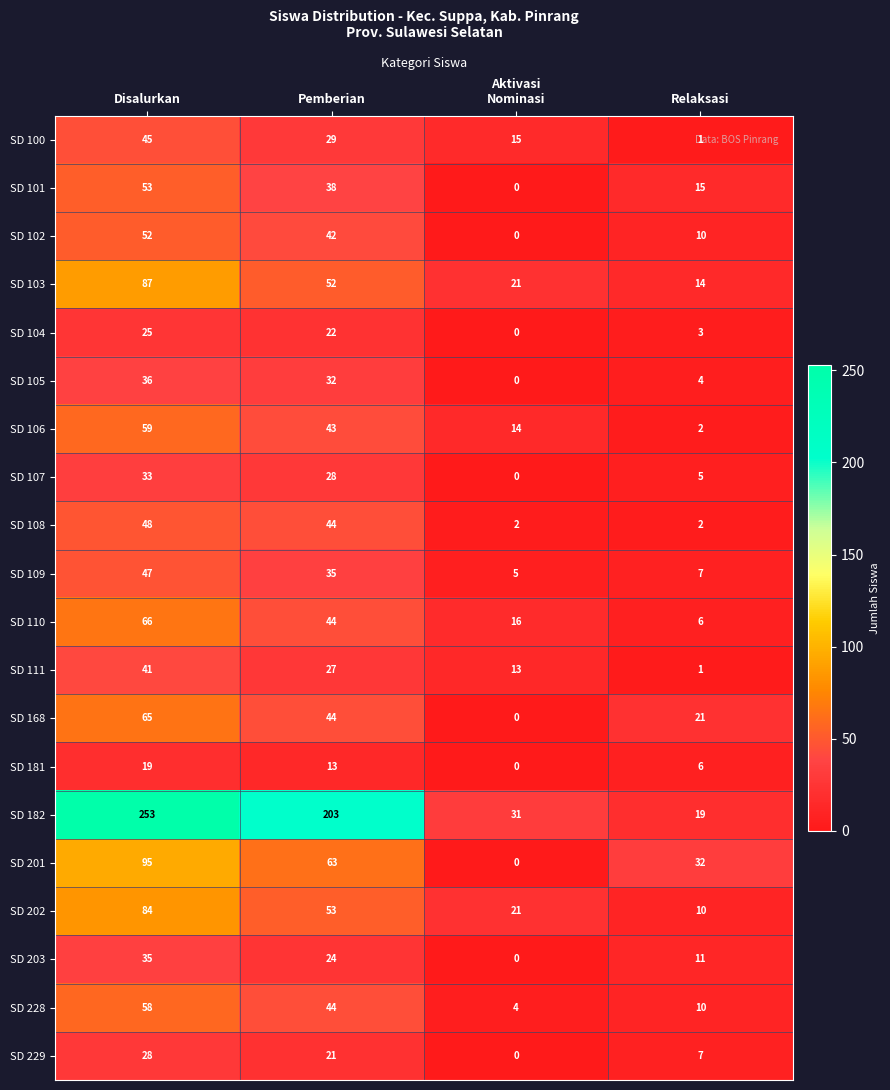

What is the difference between the highest and lowest values at Relaksasi?

31